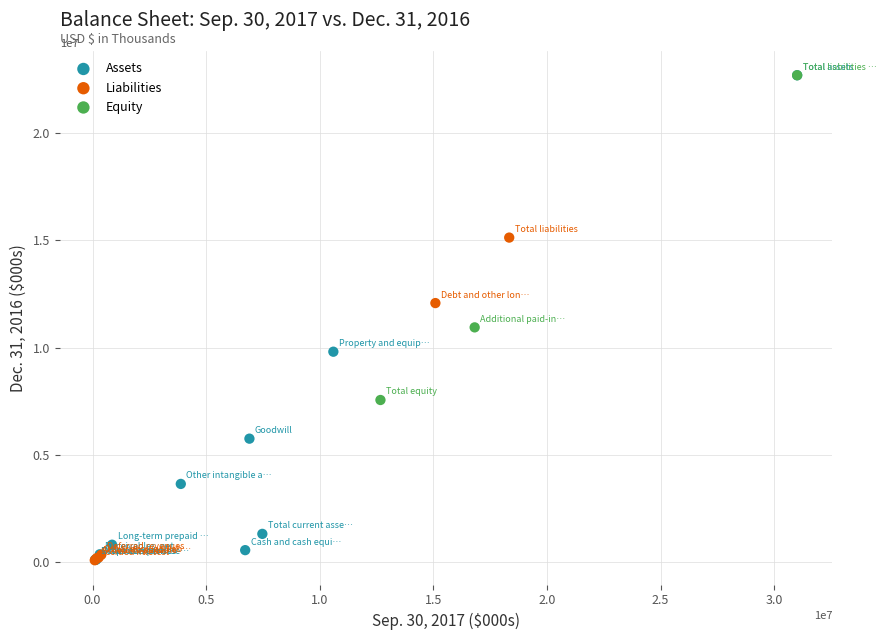

Which series has the widest spread of Y values?

Assets